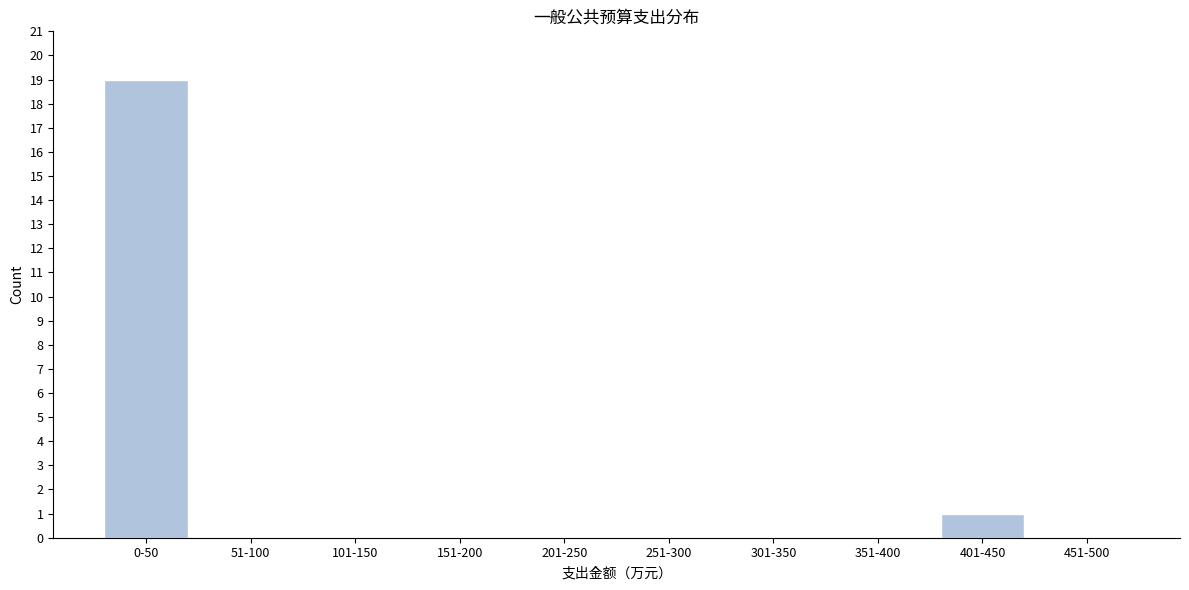

Reading left to right, list all the values displayed in this chart.

0-50=19	51-100=0	101-150=0	151-200=0	201-250=0	251-300=0	301-350=0	351-400=0	401-450=1	451-500=0